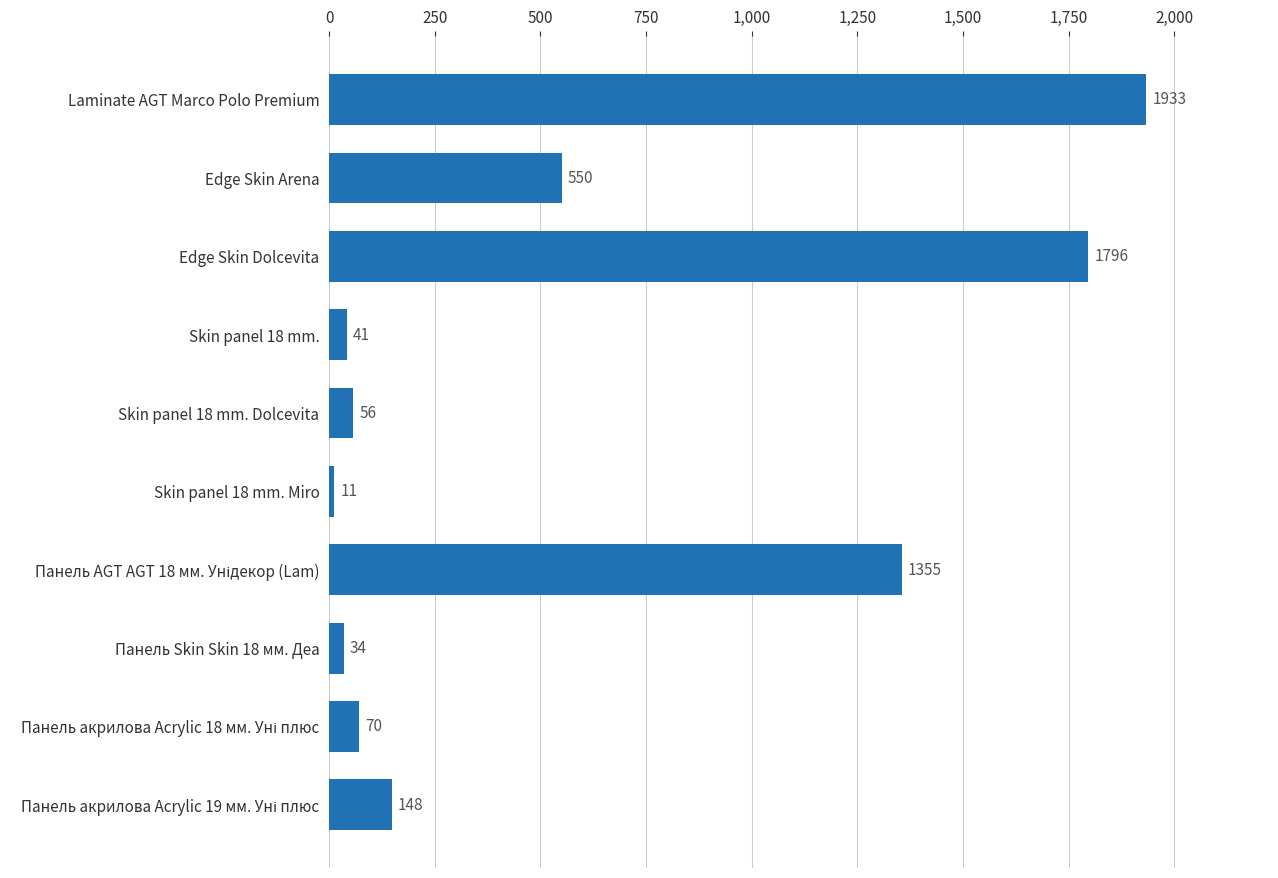

Reading top to bottom, transcribe all the data shown in this chart.

1933	550	1796	41	56	11	1355	34	70	148